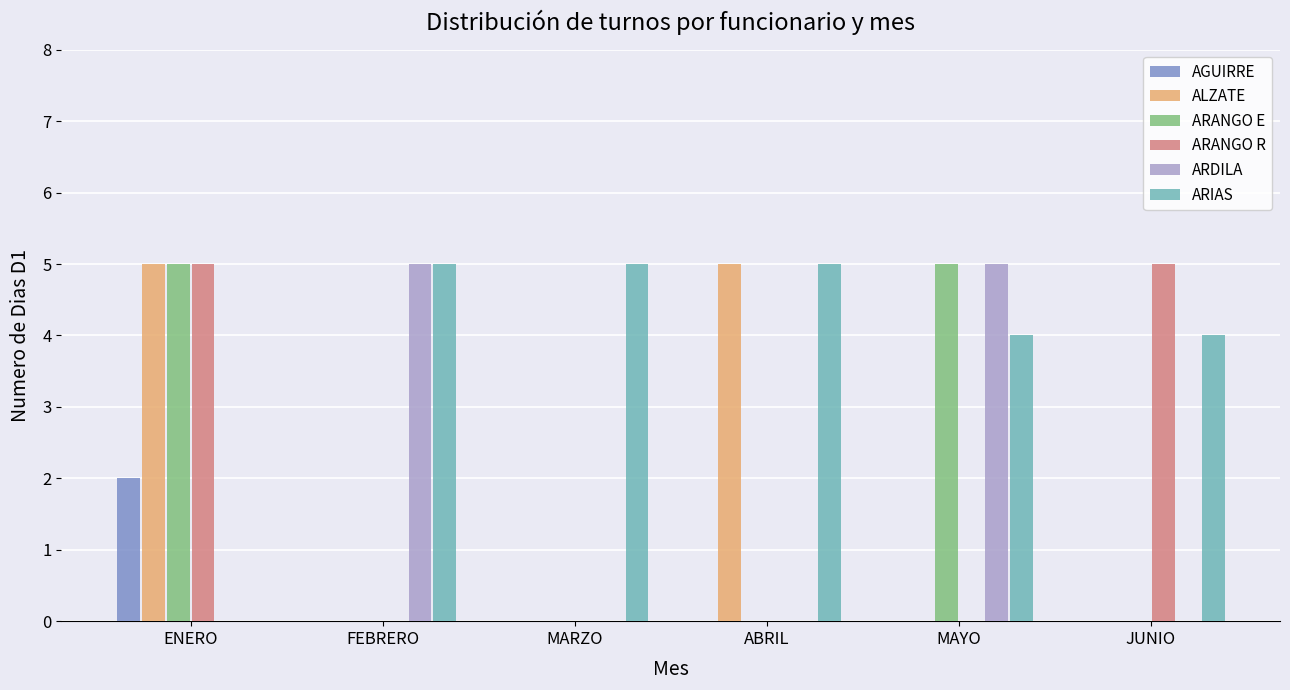

What is the average value of the ARIAS series?

4